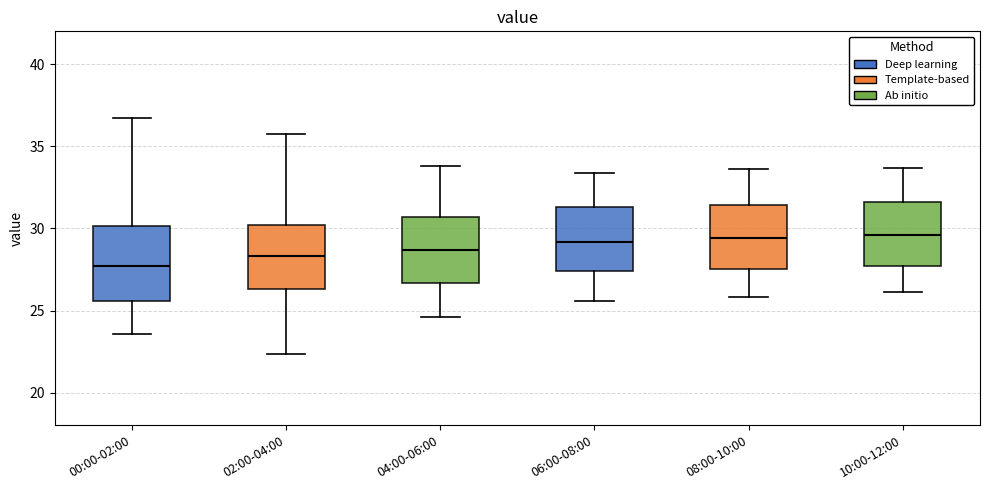

Which box is the tallest, from its lower edge to its upper edge?

00:00-02:00